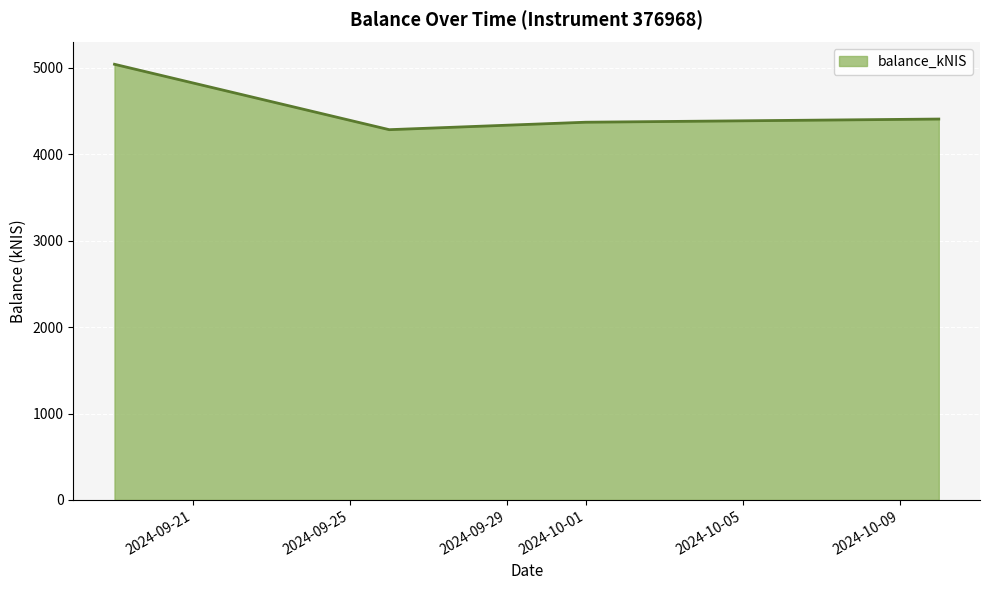

How many interior local valleys (lower than both neighbors) does the data have?

1